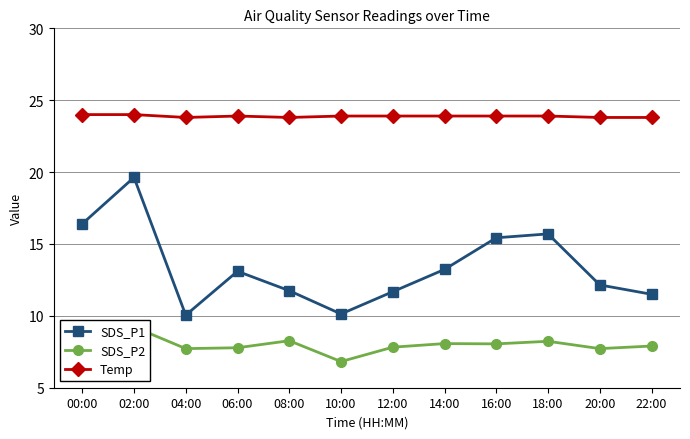

Count the number of data series in this chart.

3